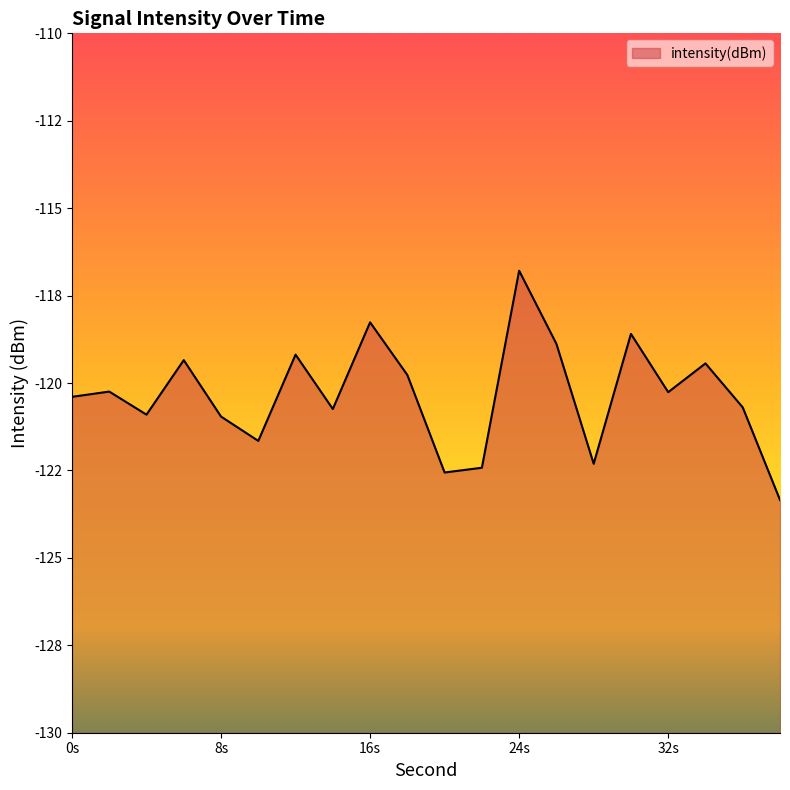

Reading right to left, list all the values displayed in this chart.

-123.3	-120.7	-119.4	-120.3	-118.6	-122.3	-118.9	-116.8	-122.4	-122.6	-119.8	-118.3	-120.7	-119.2	-121.7	-121.0	-119.3	-120.9	-120.2	-120.4